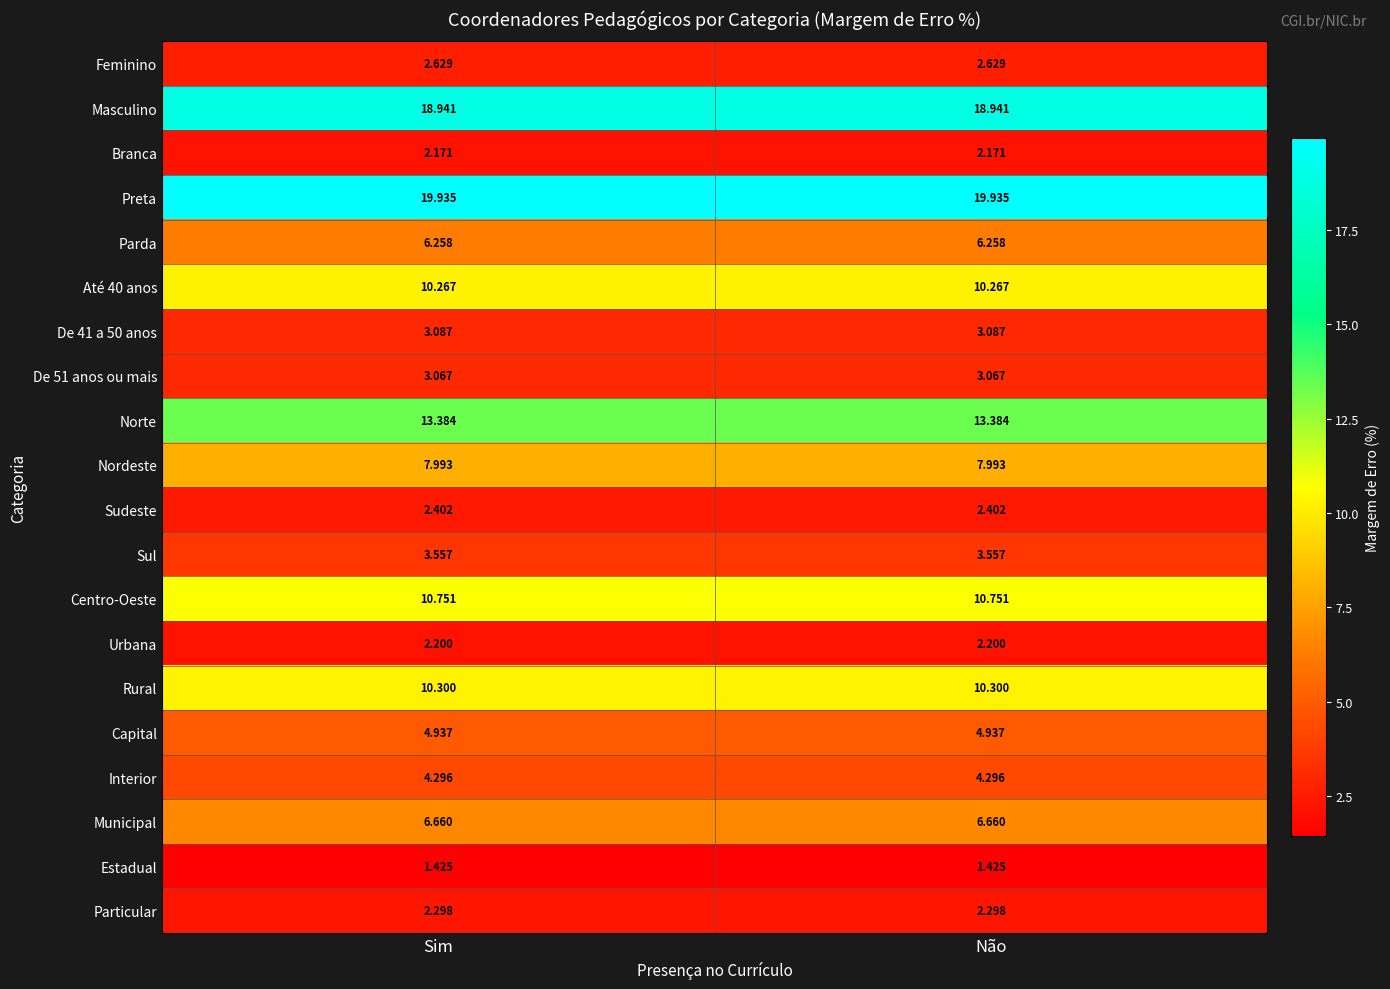

Rank the series by their maximum value, from lowest to highest.

Estadual, Branca, Urbana, Particular, Sudeste, Feminino, De 51 anos ou mais, De 41 a 50 anos, Sul, Interior, Capital, Parda, Municipal, Nordeste, Até 40 anos, Rural, Centro-Oeste, Norte, Masculino, Preta